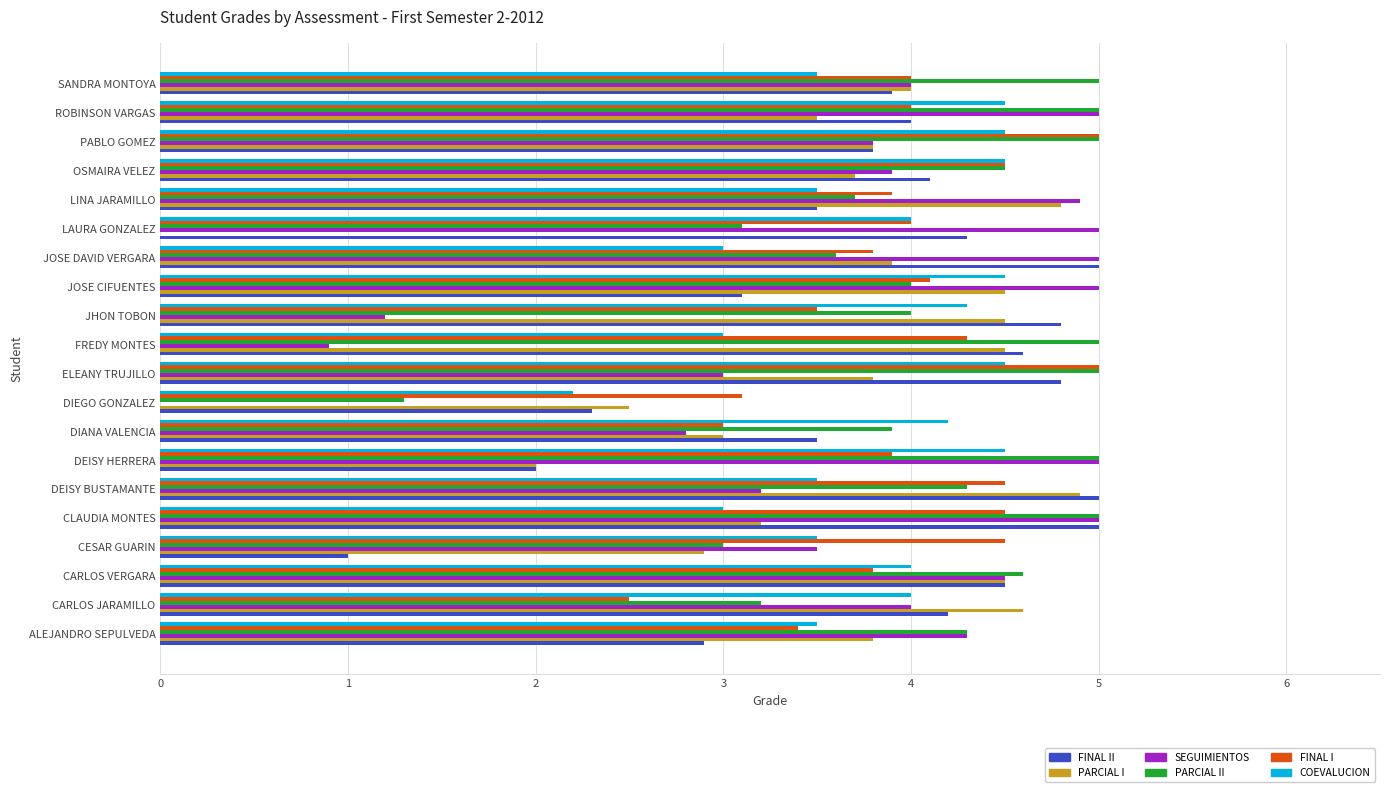

What are all the series names shown in the legend?

FINAL II, PARCIAL I, SEGUIMIENTOS, PARCIAL II, FINAL I, COEVALUCION